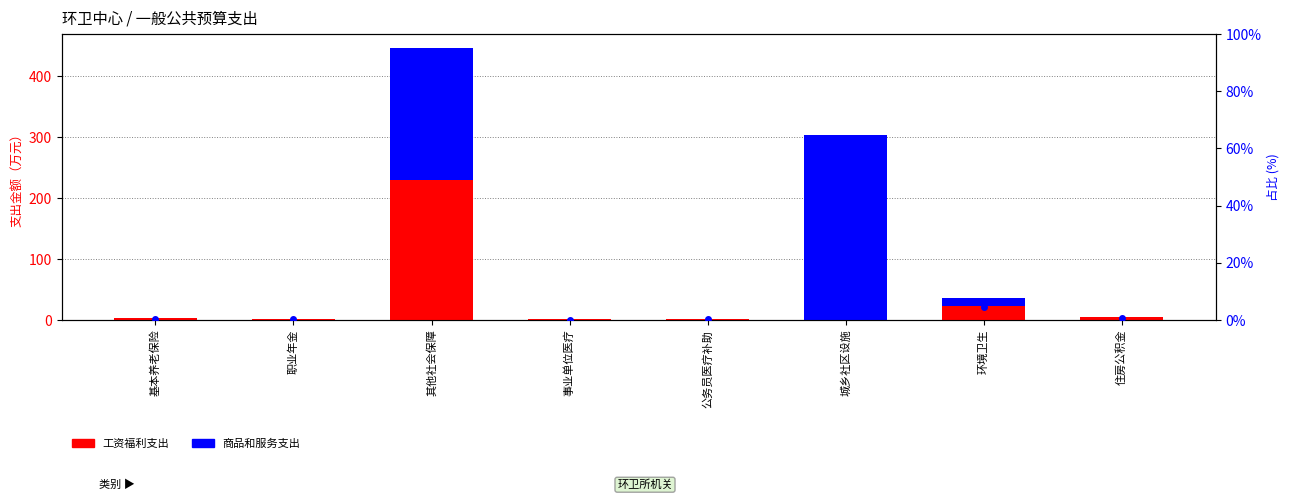

At which label does 工资福利支出 first exceed 3?

基本养老保险